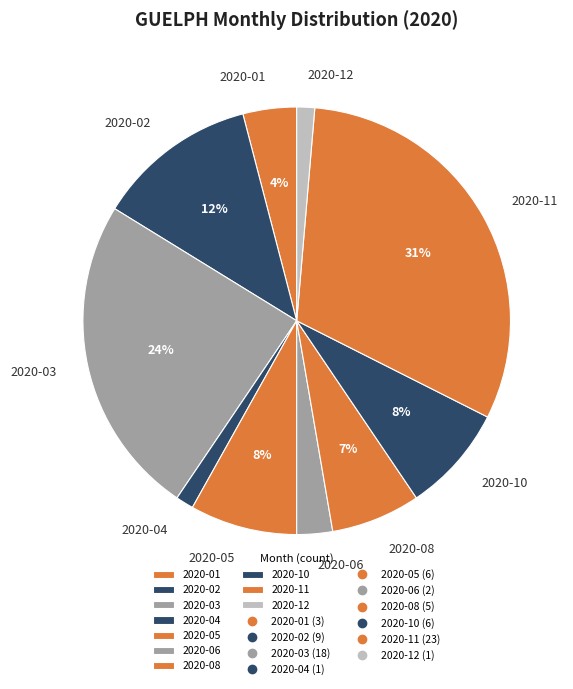

To the nearest percent, what portion does 2020-10 represent?

8%